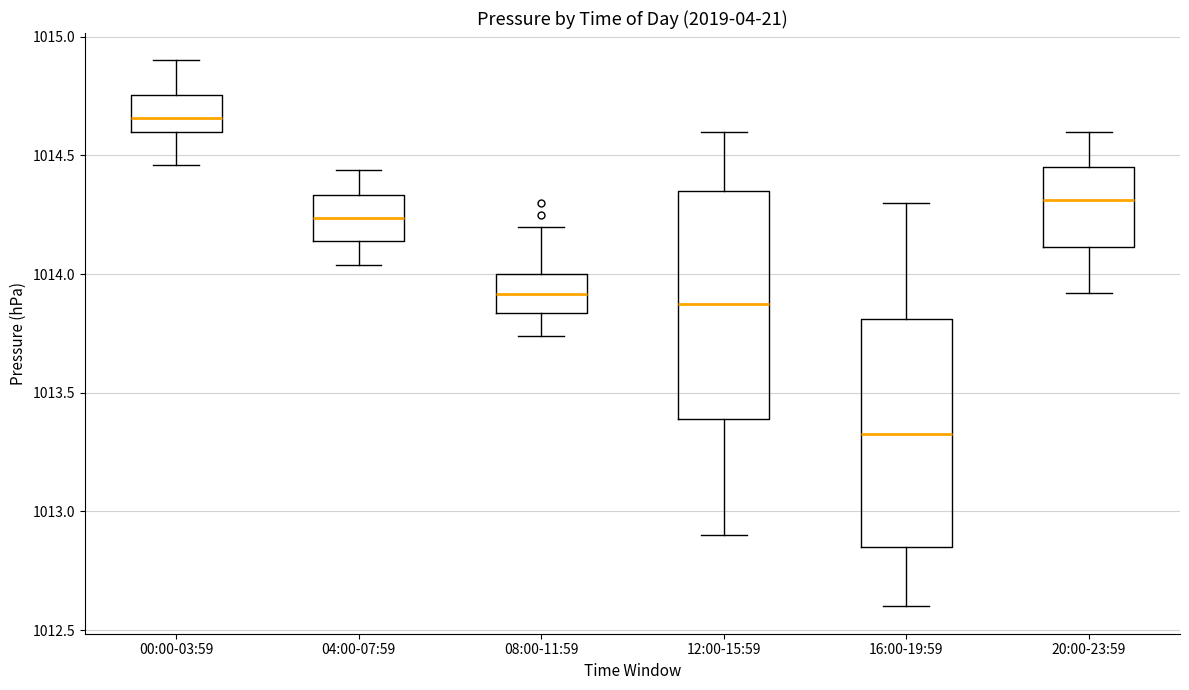

Reading left to right, transcribe this box plot: for each box, give where its median line is, the range the box spans, and where its two whiskers end, as read against the y-axis. The values are not printed on the chart, so give them approximately, as read against the axis.

00:00-03:59: median 1014.65, box 1014.60 to 1014.75, whiskers 1014.45 to 1014.90
04:00-07:59: median 1014.25, box 1014.15 to 1014.35, whiskers 1014.05 to 1014.45
08:00-11:59: median 1013.90, box 1013.85 to 1014.00, whiskers 1013.75 to 1014.20
12:00-15:59: median 1013.90, box 1013.40 to 1014.35, whiskers 1012.90 to 1014.60
16:00-19:59: median 1013.35, box 1012.85 to 1013.80, whiskers 1012.60 to 1014.30
20:00-23:59: median 1014.30, box 1014.10 to 1014.45, whiskers 1013.90 to 1014.60